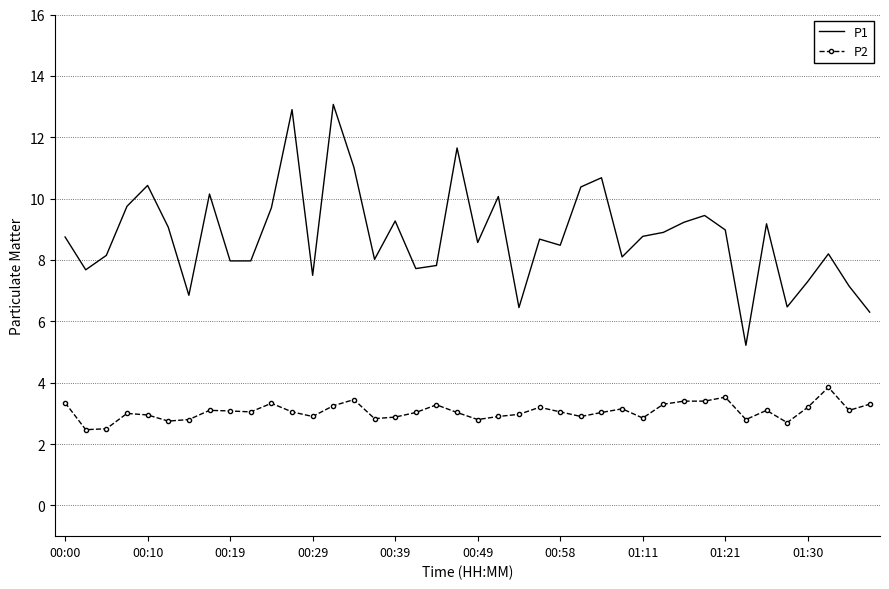

Which series has the largest range (max minus min)?

P1